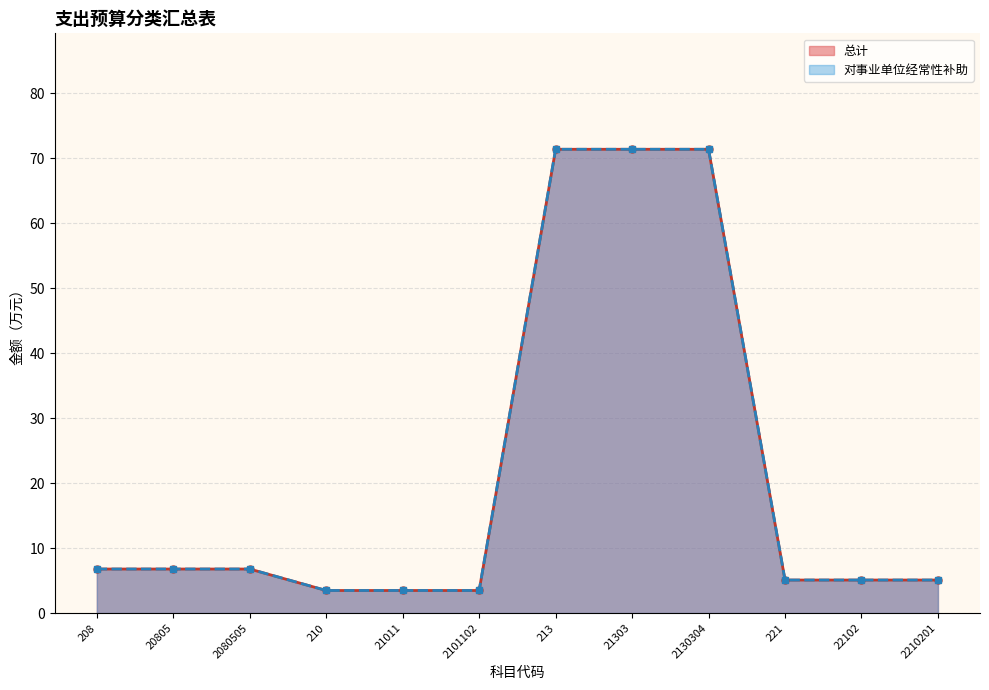

Is the value of 总计 at 21011 greater than the value of 对事业单位经常性补助 at 208?

No